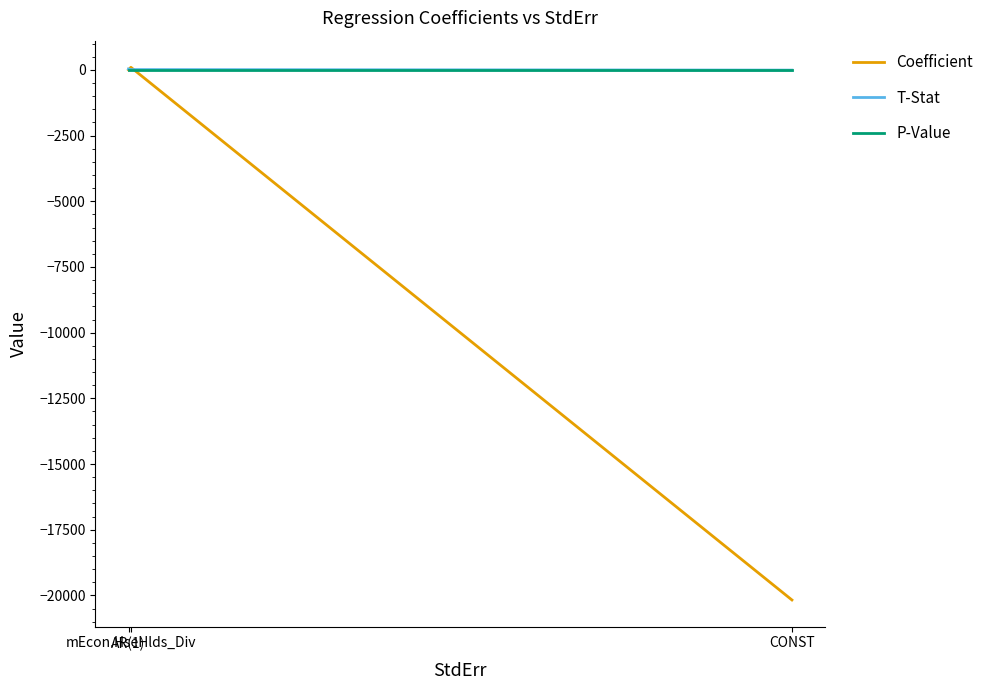

Count the number of data series in this chart.

3